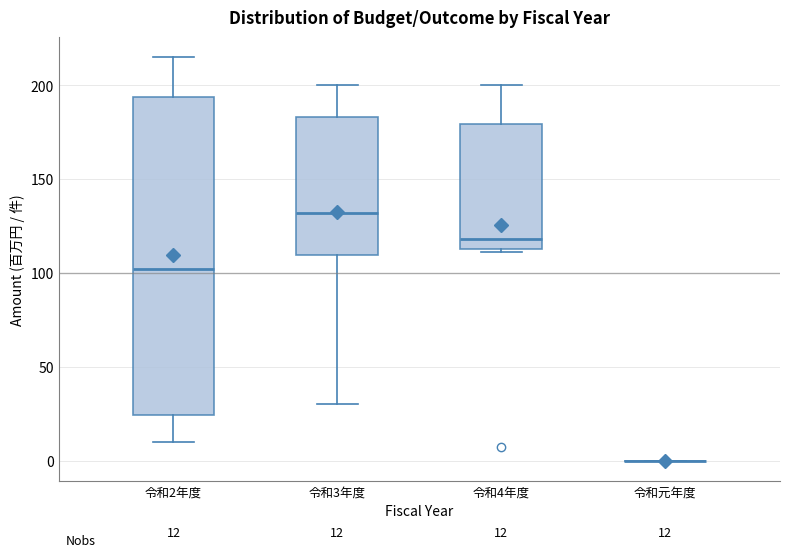

Comparing the boxes themselves (not the whiskers), which one is the tallest?

令和2年度